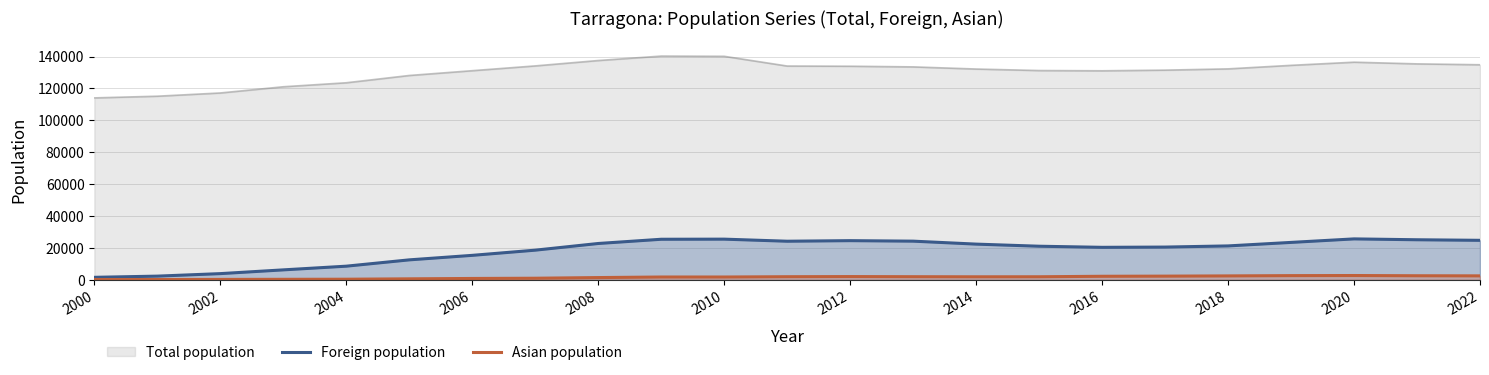

What is the difference between the second highest and second lowest values in the Asian population series?

2445